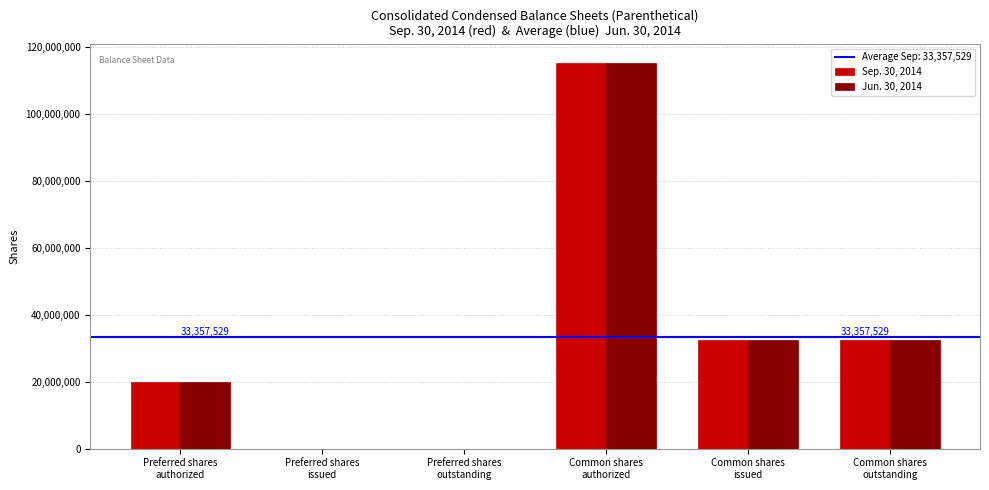

Is the value of Sep. 30, 2014 at Preferred shares
outstanding greater than the value of Jun. 30, 2014 at Common shares
outstanding?

No